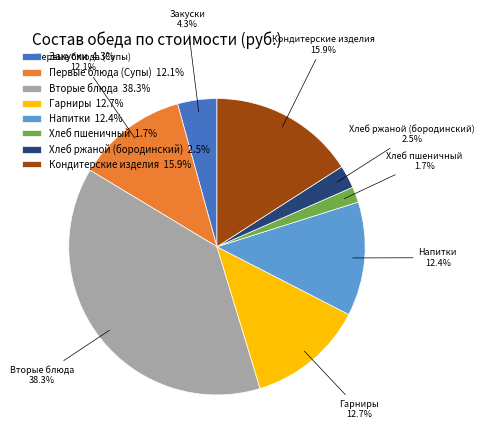

Does Гарниры represent more than half of the total?

No